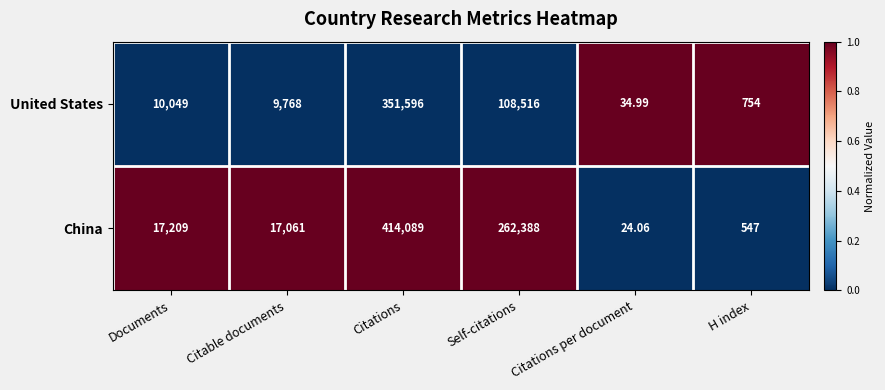

Where is China nearest to the value 207056?

Self-citations